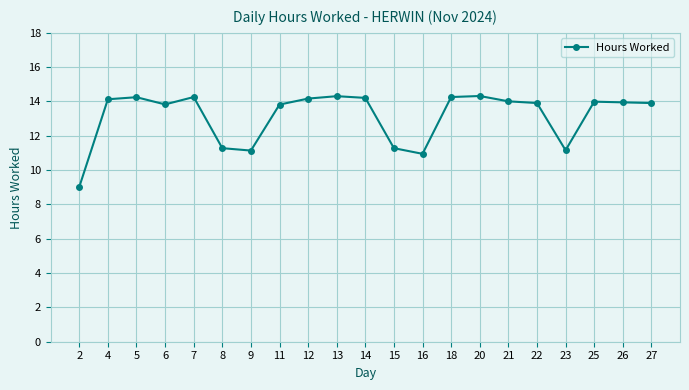

The chart shows a value of 11.1 at 9. True or false?

True